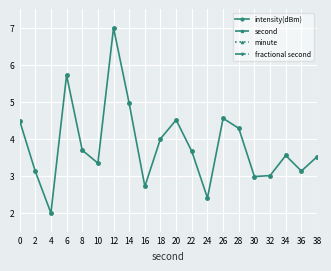

Is it true that intensity(dBm) equals 3.1 at 2?

True